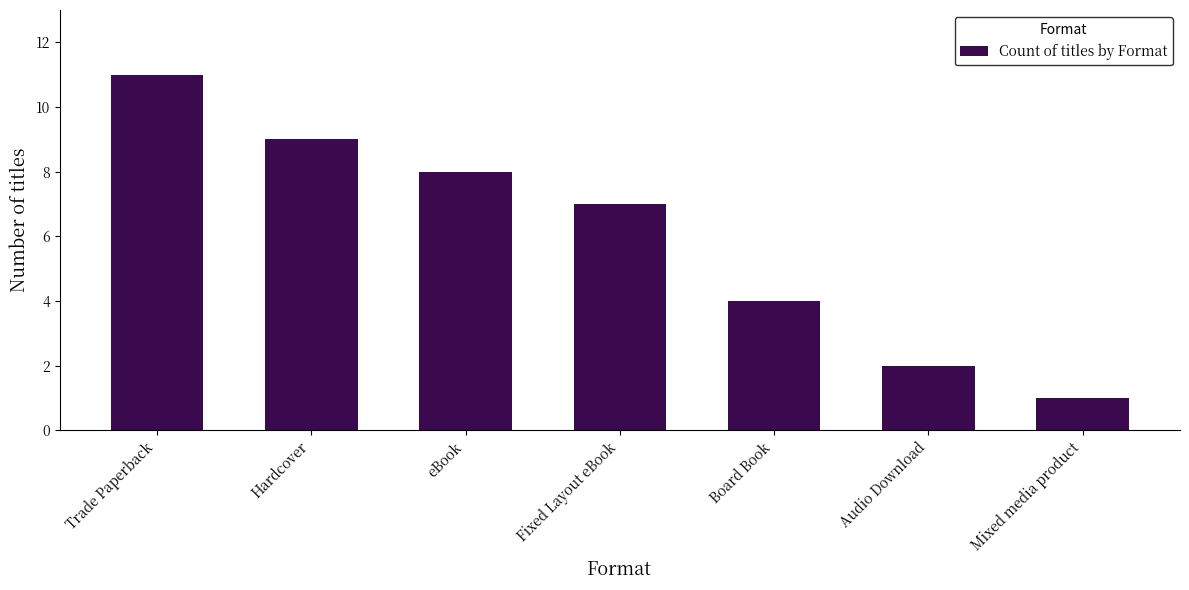

What position from the right is Mixed media product?

1